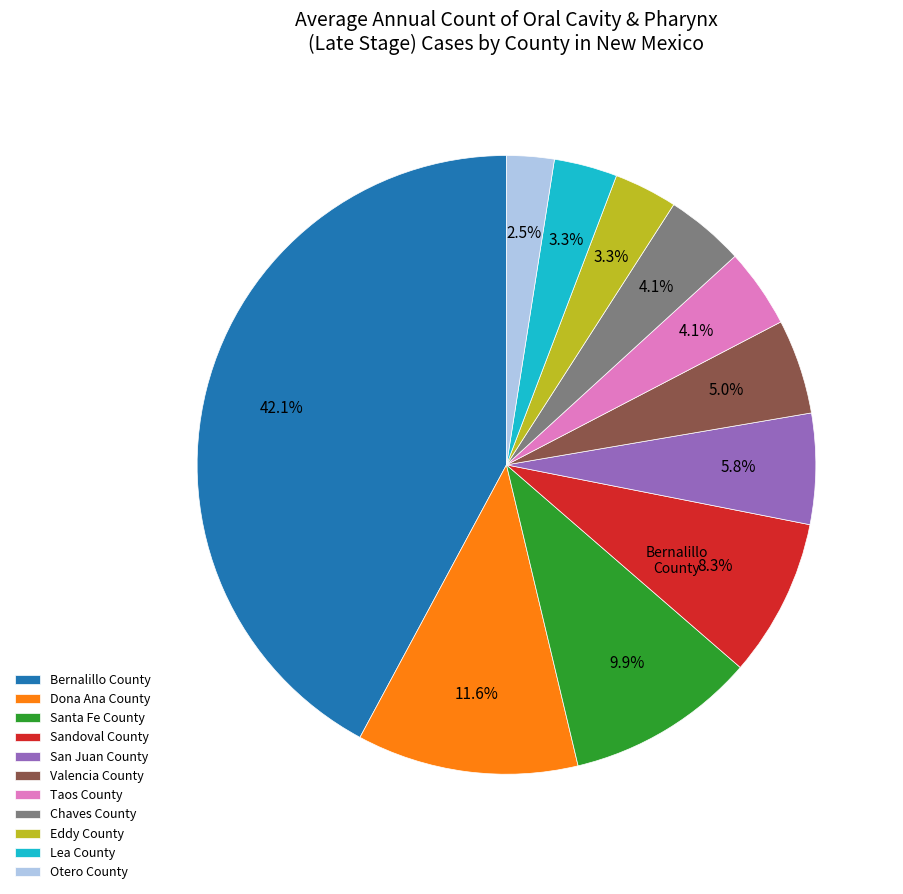

How much of the chart is everything except Otero County?

97.5%